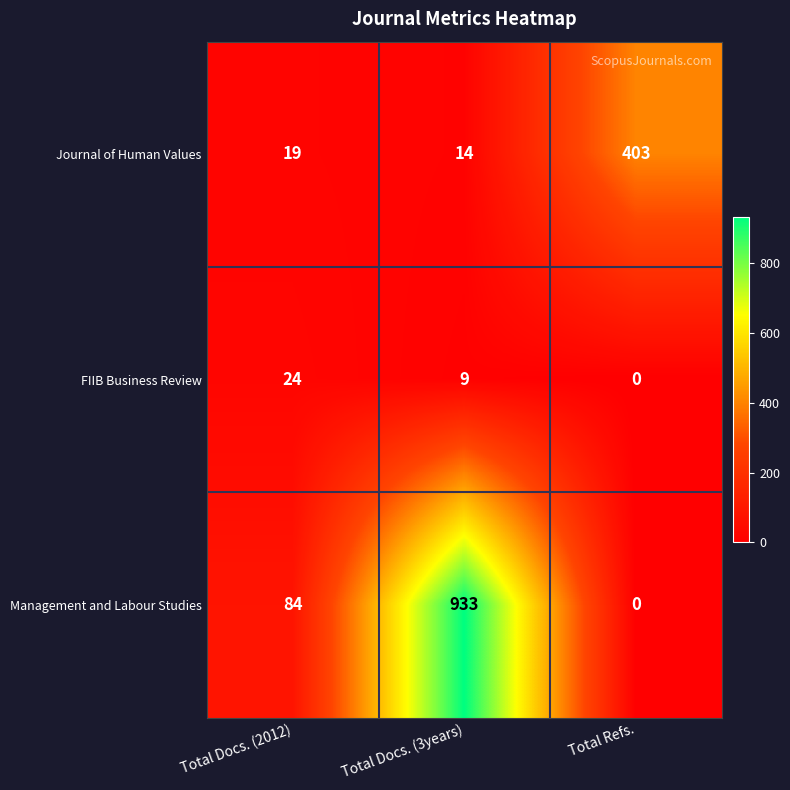

At which label is Management and Labour Studies closest to 466?

Total Docs. (2012)